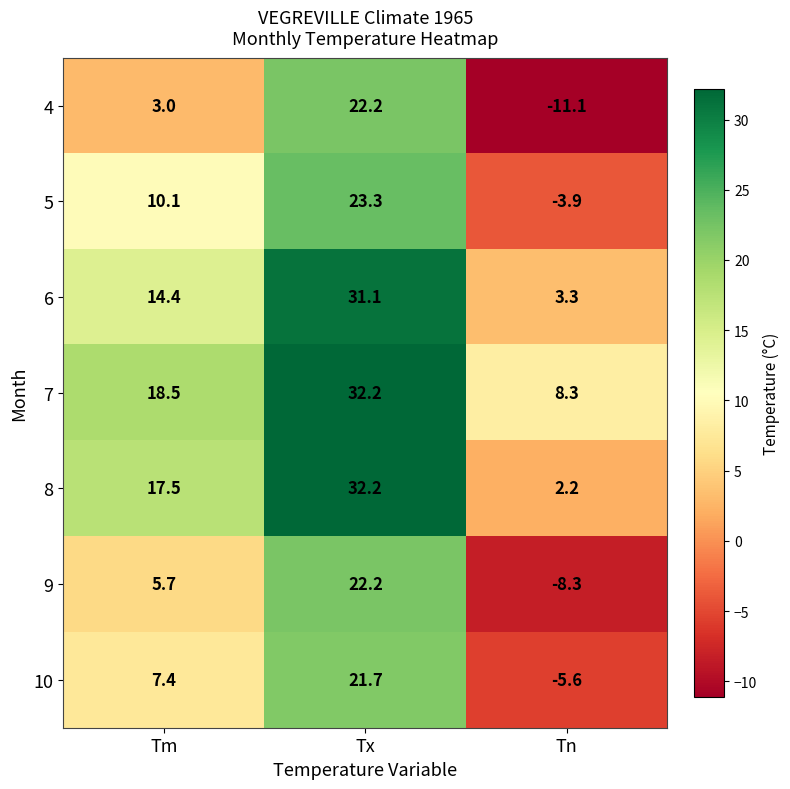

Between Tx and Tn, which series saw the biggest shift?

4